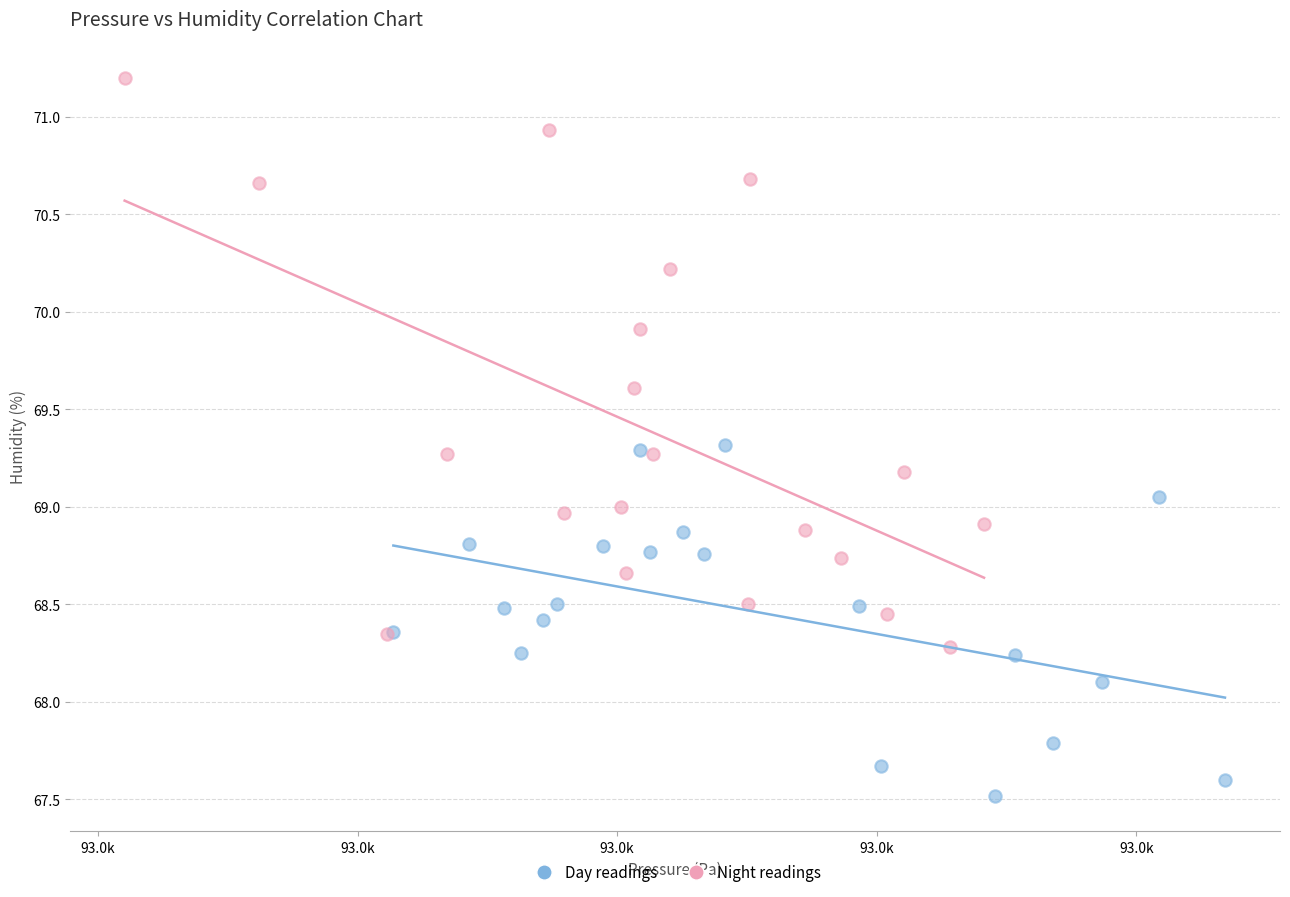

Which series reaches the minimum Y coordinate?

Day readings